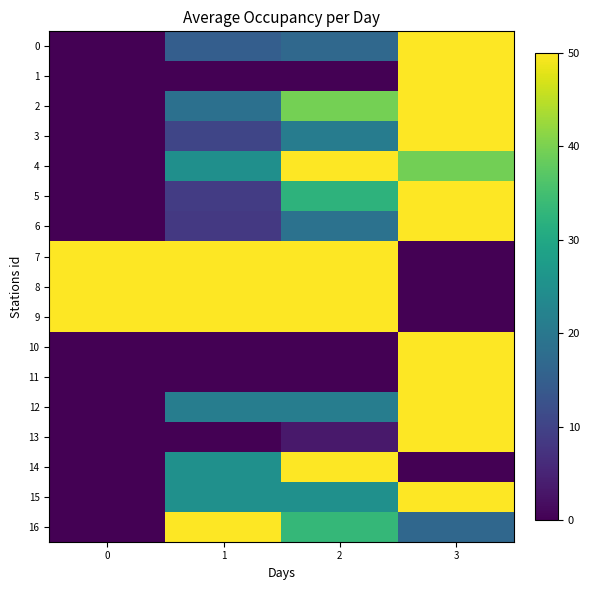

List the series in order of their peak value, highest first.

0, 1, 2, 3, 4, 5, 6, 7, 8, 9, 10, 11, 12, 13, 14, 15, 16